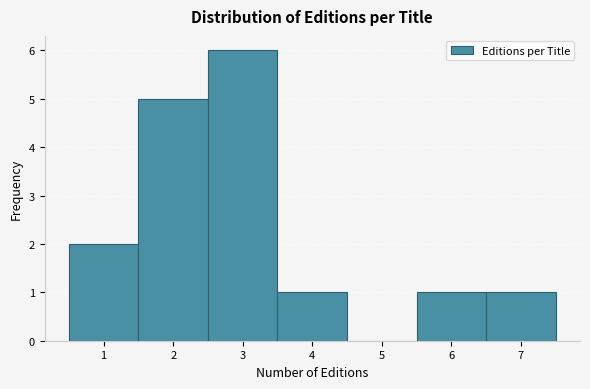

What is the height of the bar covering 2.5 to 3.5 on the x-axis? The values are not printed on the chart, so give them approximately, as read against the axis.

6